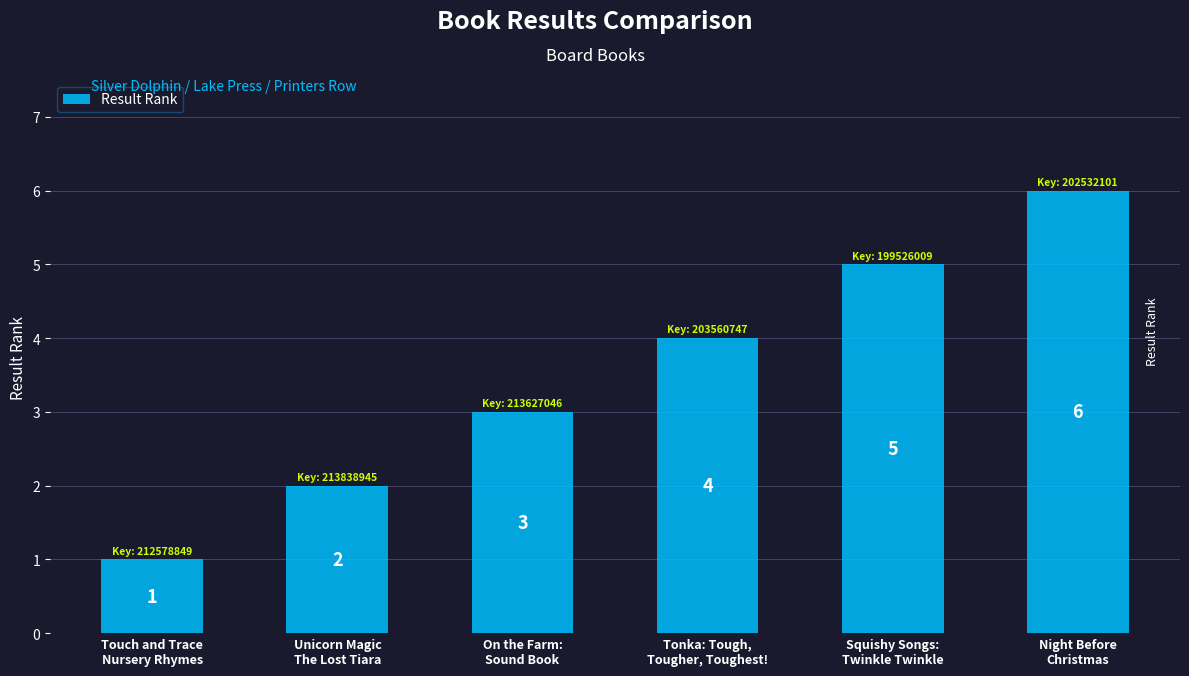

Count the values in the range 2 to 5.

4